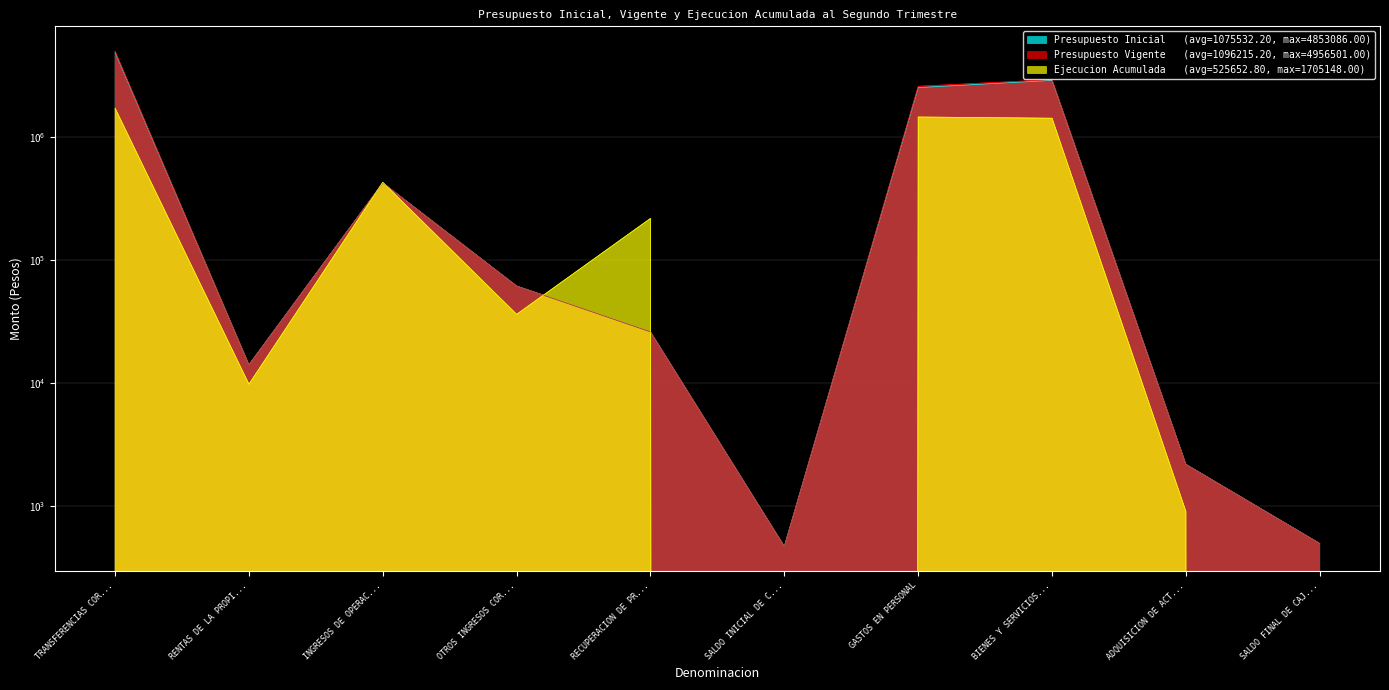

How many data points in Presupuesto Inicial are less than 61457?

5